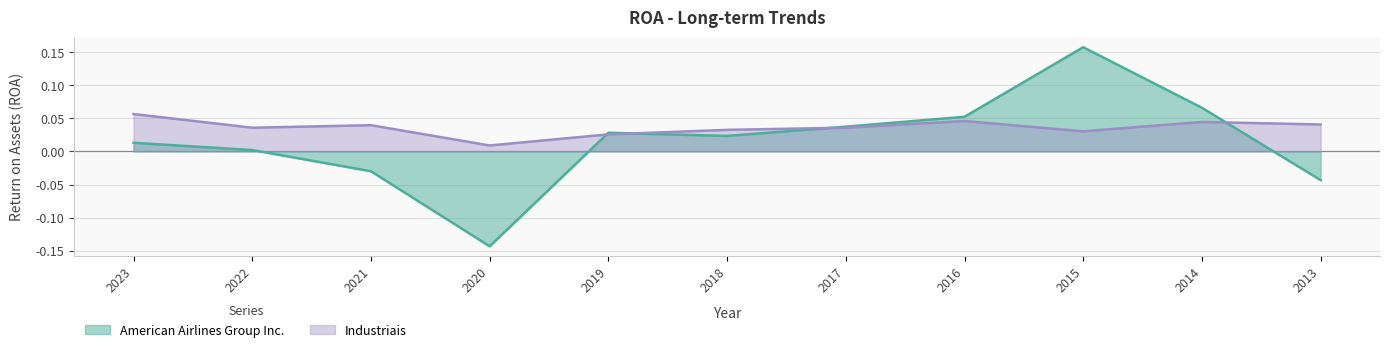

True or false: Industriais and American Airlines Group Inc. intersect in this chart.

True